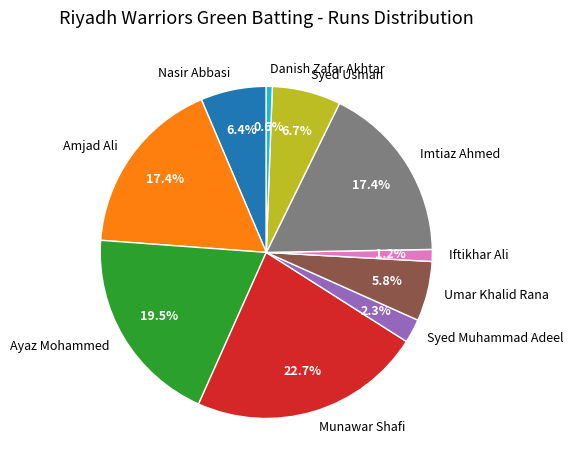

How many segments does this pie chart have?

10